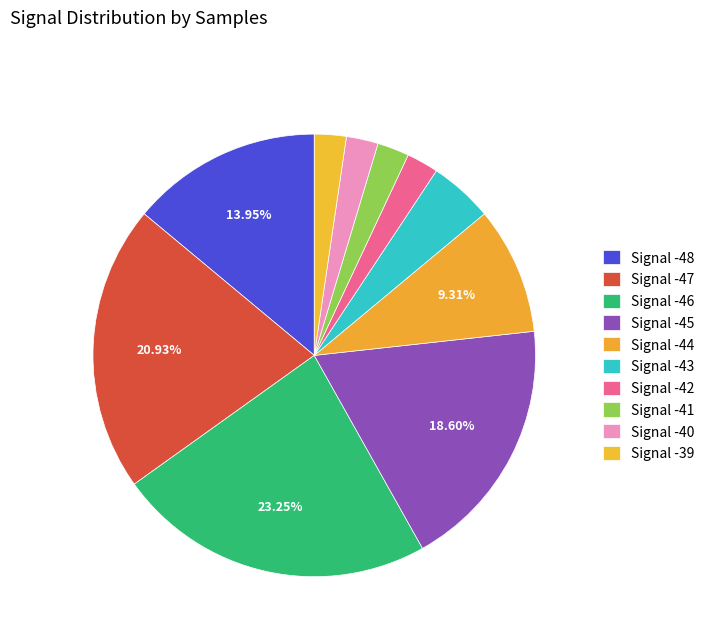

How many segments does this pie chart have?

10